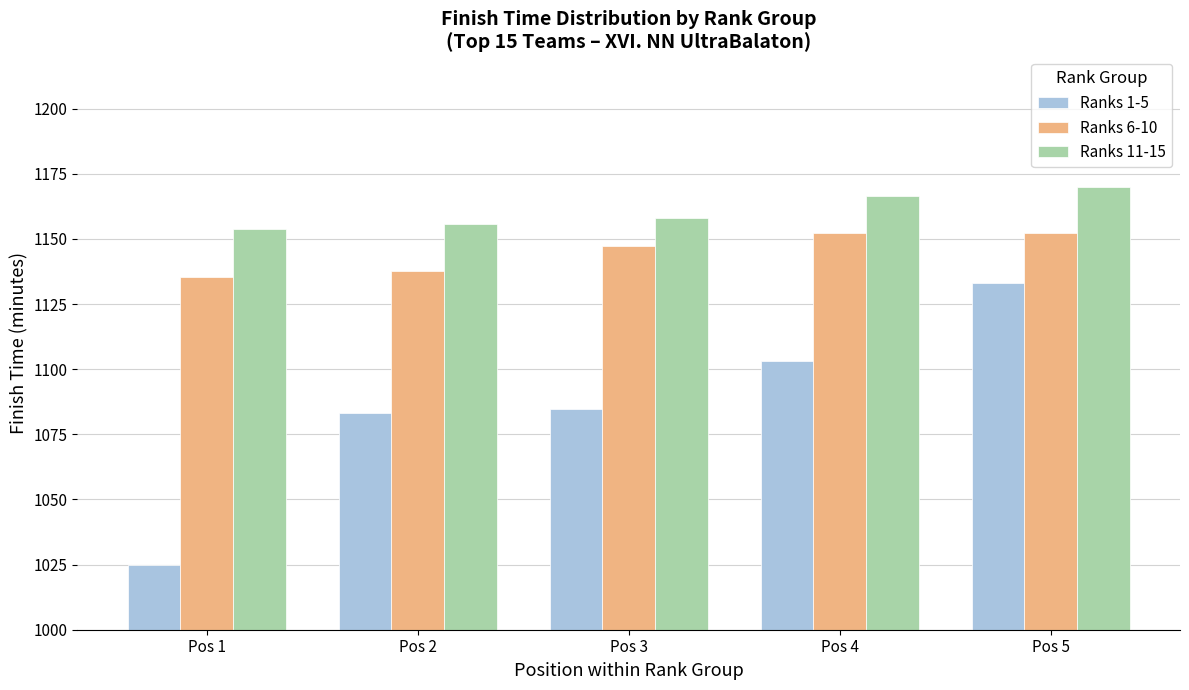

What are all the series names shown in the legend?

Ranks 1-5, Ranks 6-10, Ranks 11-15